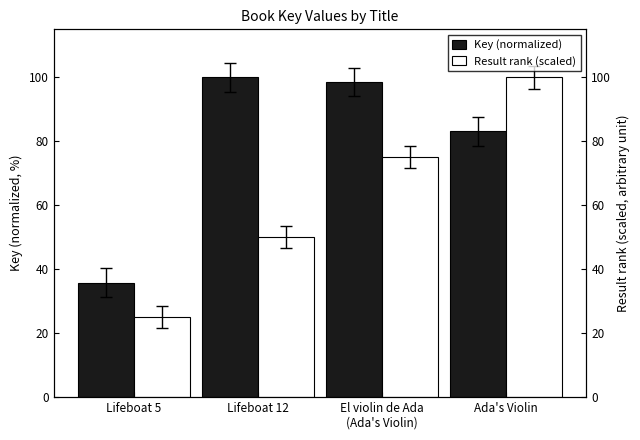

The Result rank (scaled) series shows 75.0 at El violin de Ada
(Ada's Violin). True or false?

True